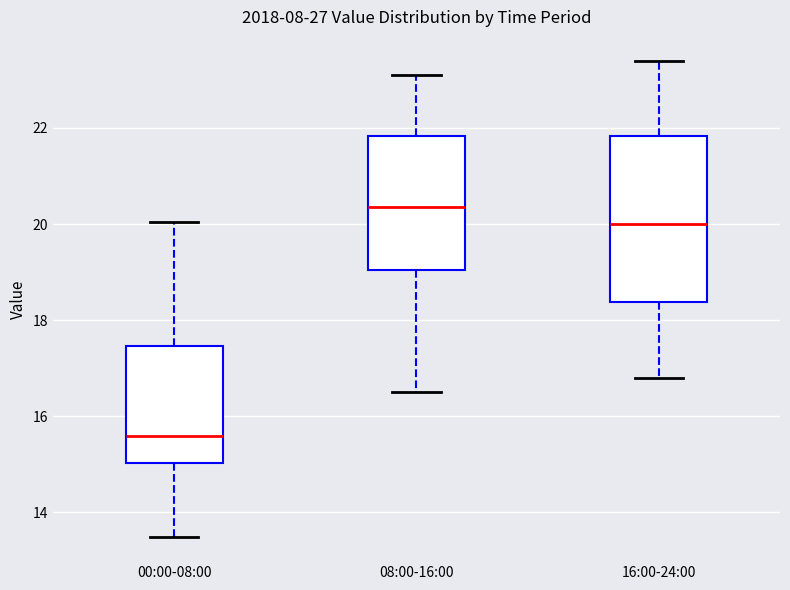

Comparing the boxes themselves (not the whiskers), which one is the tallest?

16:00-24:00